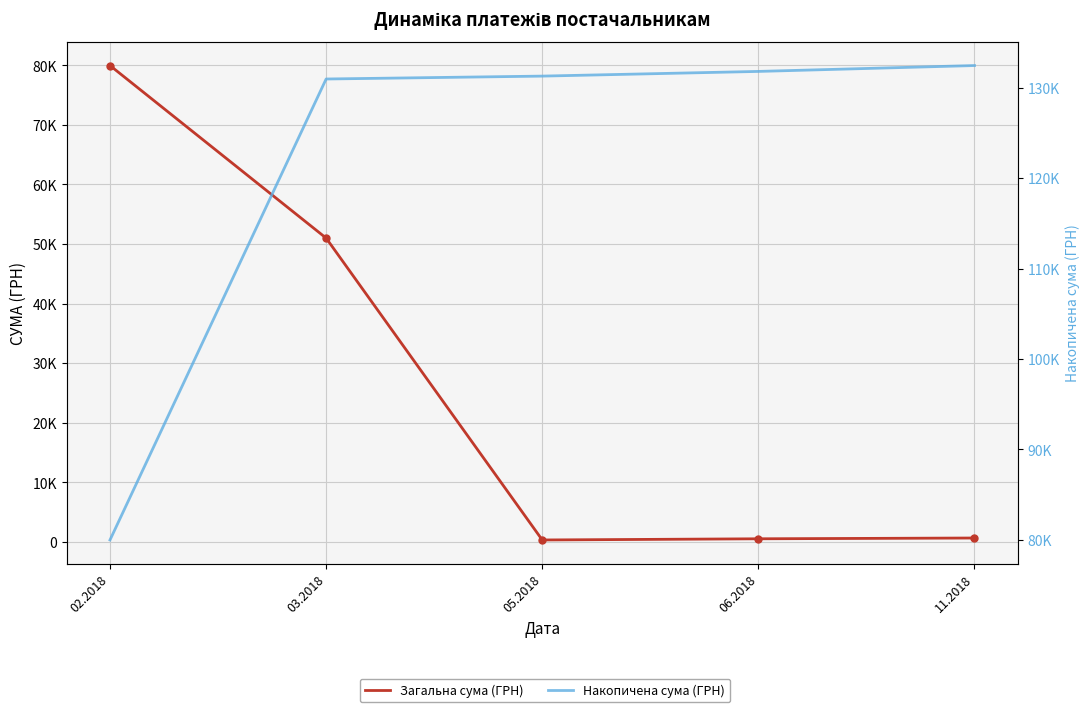

What are all the series names shown in the legend?

Загальна сума (ГРН), Накопичена сума (ГРН)